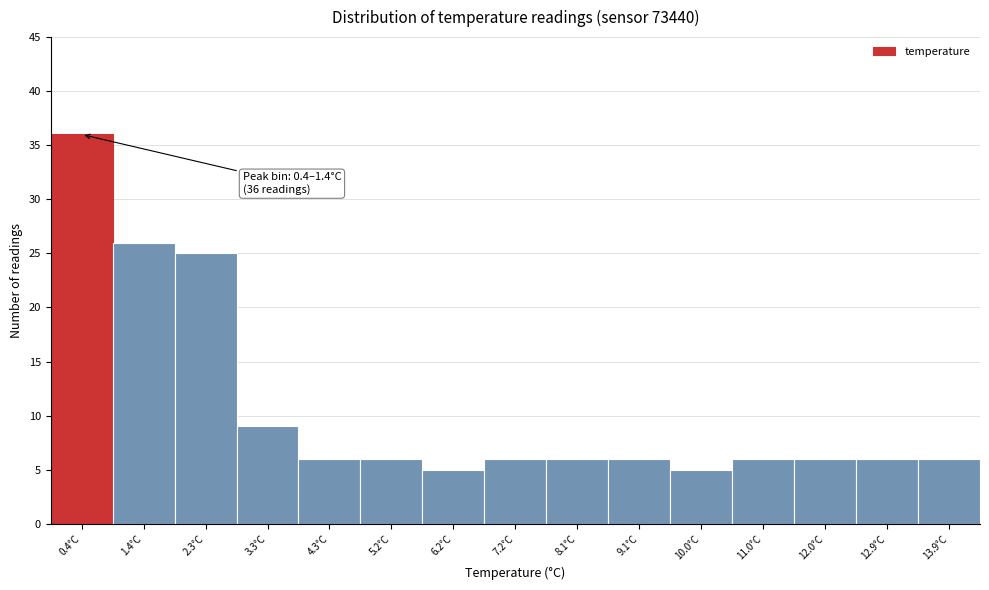

Reading left to right, extract all data points from this chart.

36	26	25	9	6	6	5	6	6	6	5	6	6	6	6